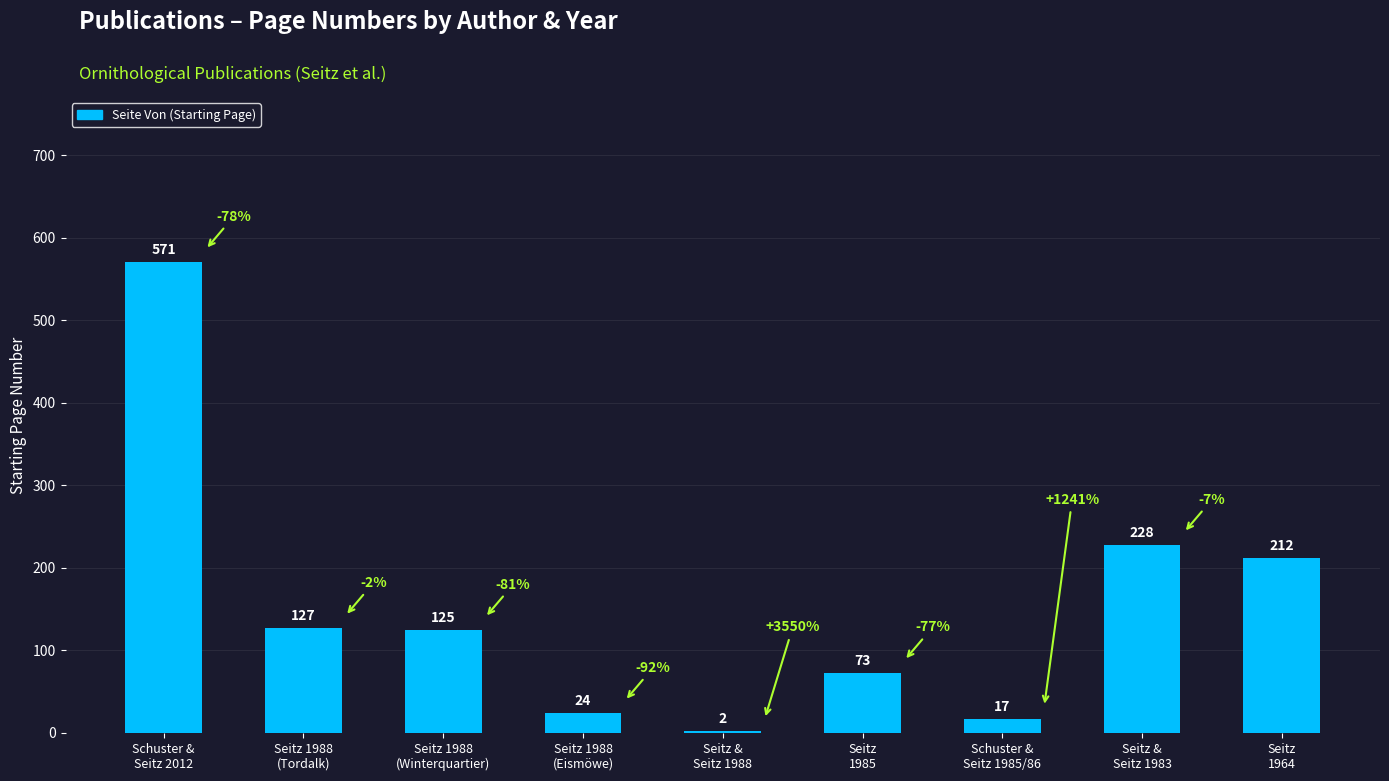

What is the sum of all values?

1379